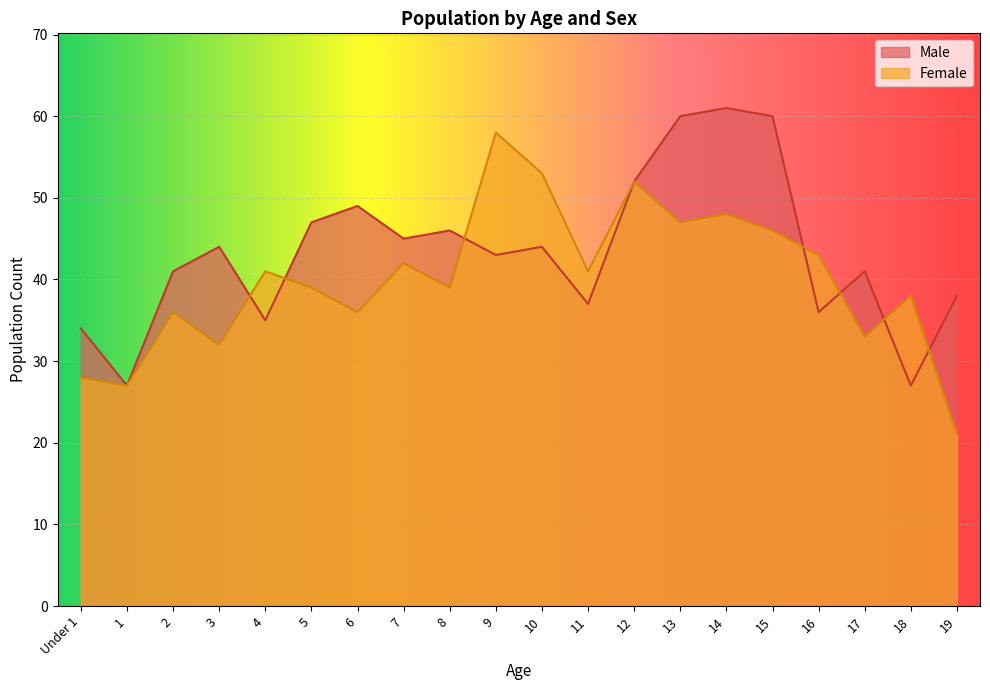

What is the smallest value displayed?

21